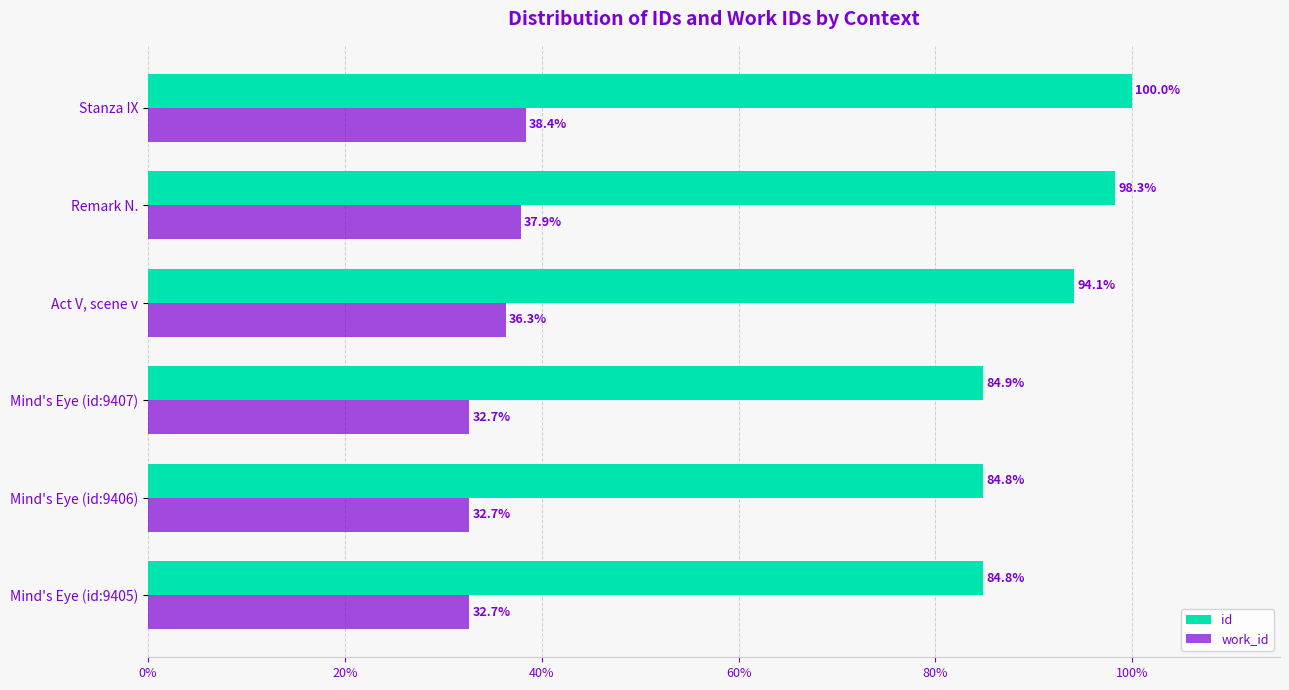

Rank the series by their average value, from highest to lowest.

id, work_id